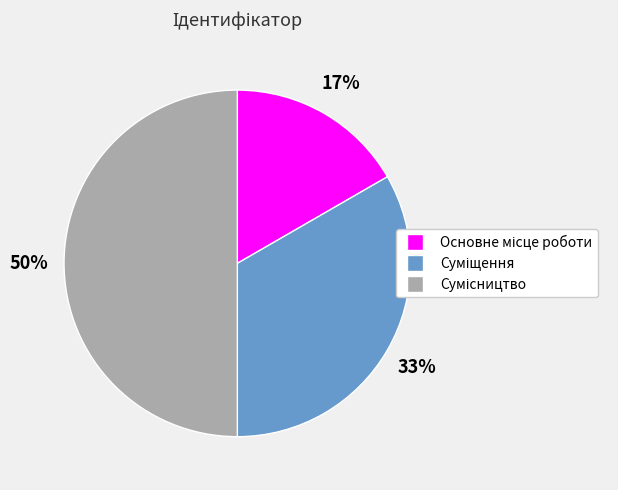

To the nearest percent, what is the difference between the largest and smallest slice percentages?

33%